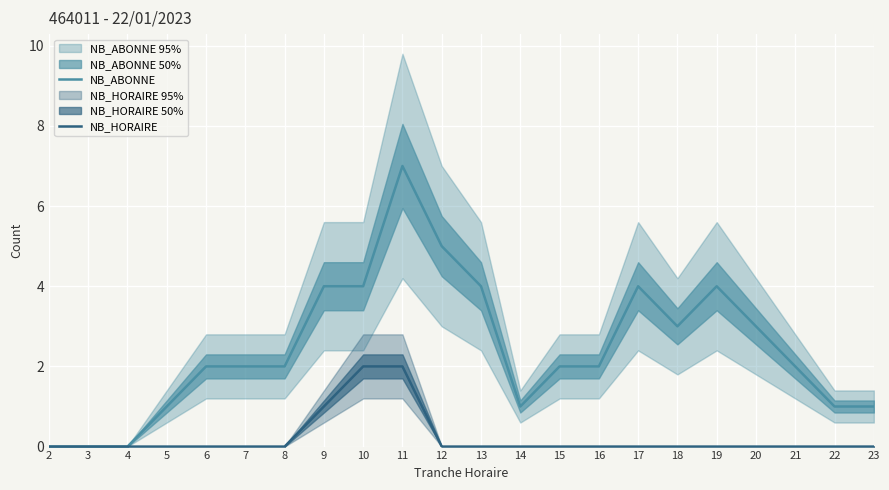

Rank the series at 22 from lowest to highest value.

NB_HORAIRE, NB_ABONNE